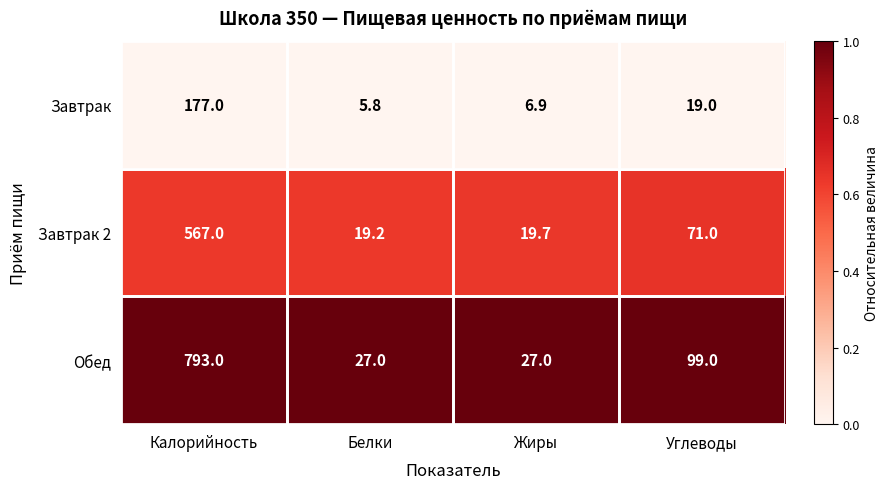

Which series has the largest total across all categories?

Обед